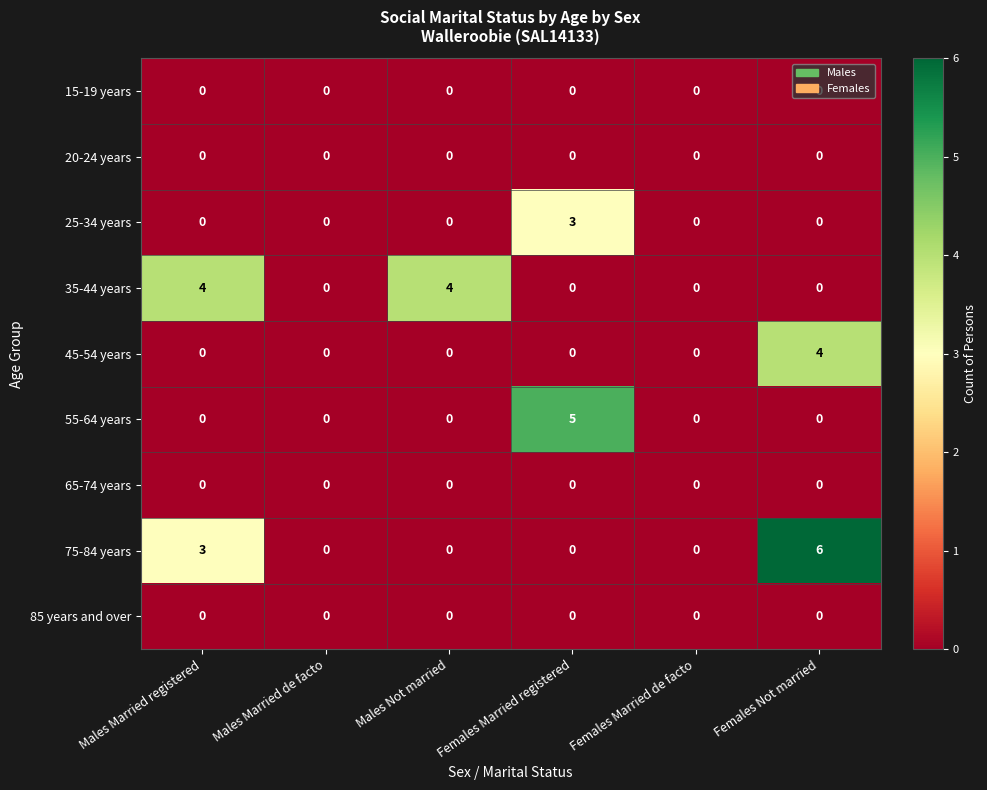

Which series has the widest spread of values?

75-84 years